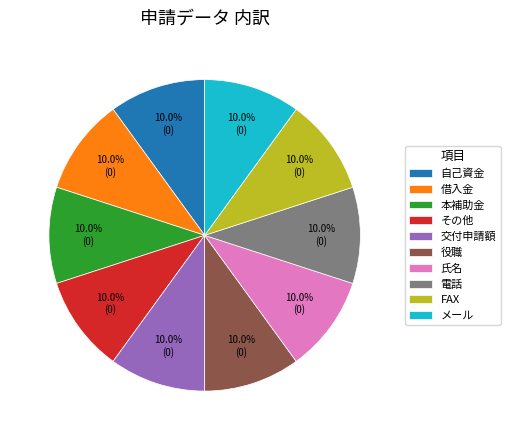

What is the ratio of the value at 借入金 to the value at 役職?

1.0